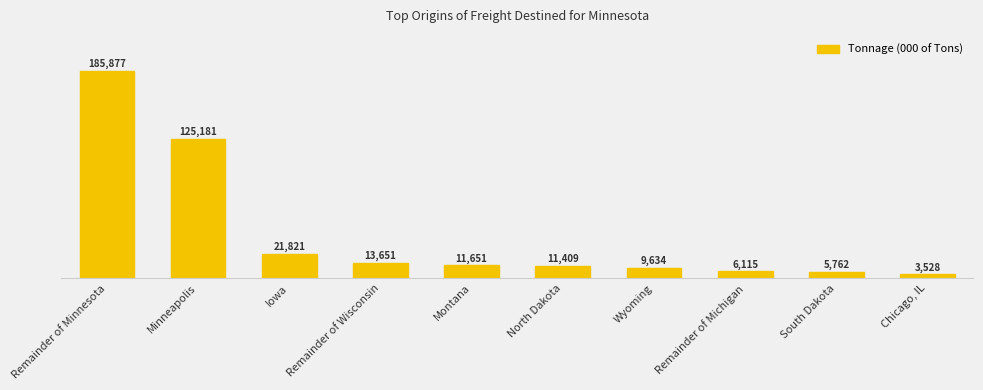

What is the smallest value displayed?

3528